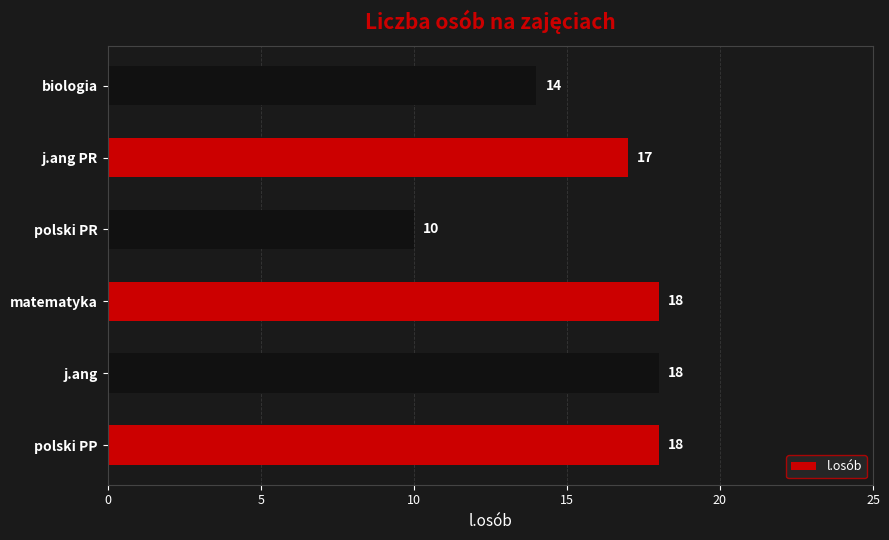

Which label corresponds to the smallest value in the chart?

polski PR